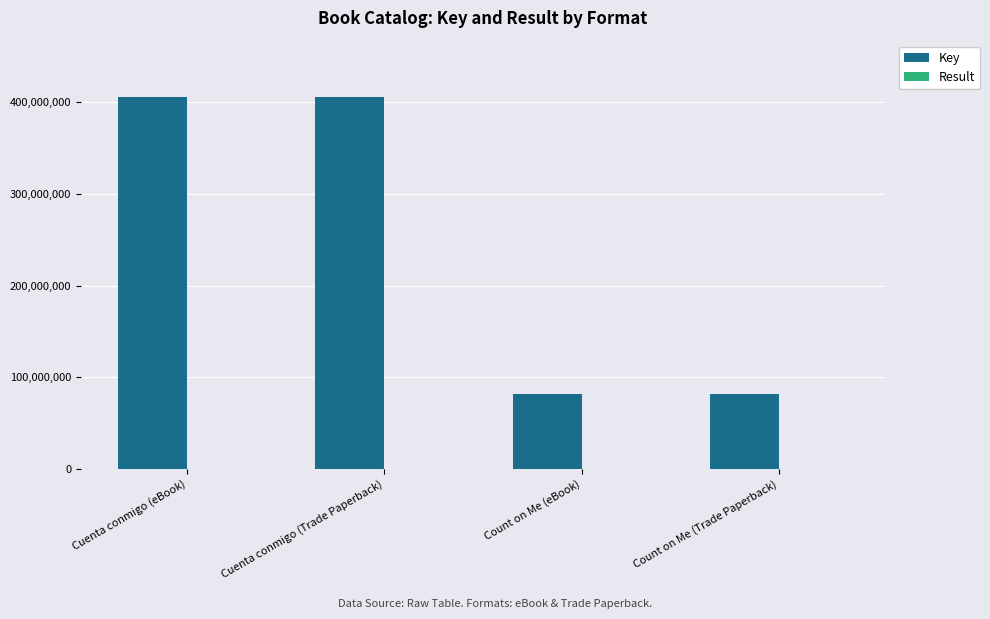

How many groups of bars are there?

4